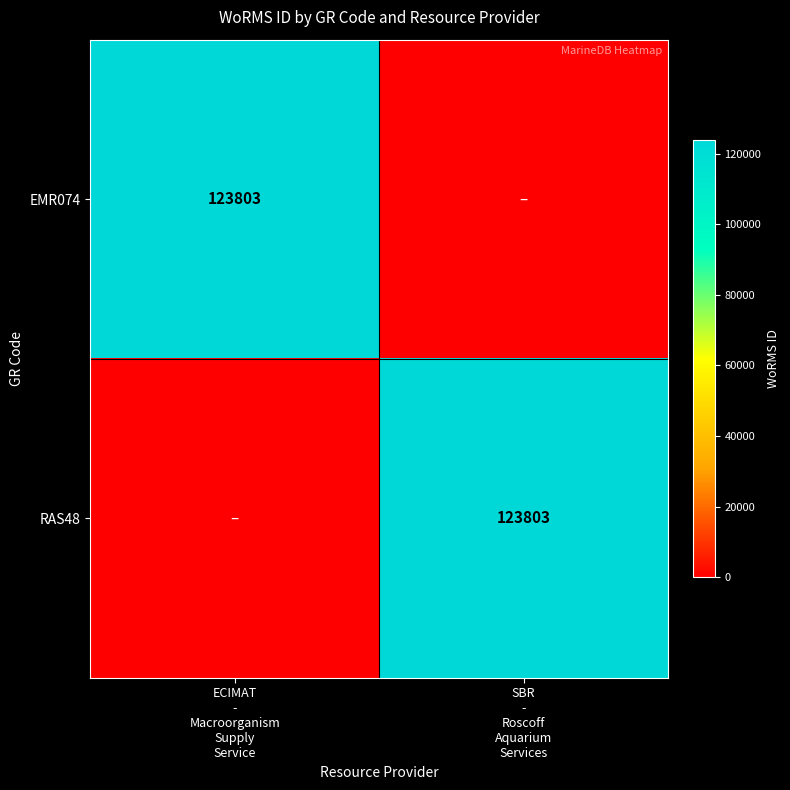

Which series has the largest total across all categories?

EMR074